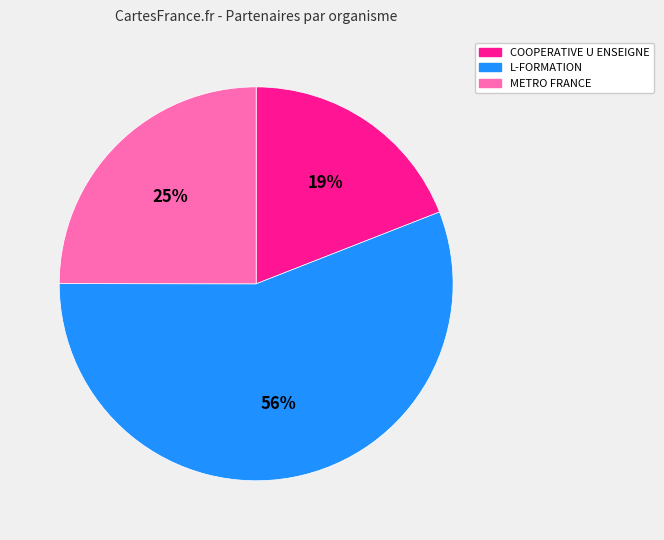

Which category has the biggest portion of the pie?

L-FORMATION